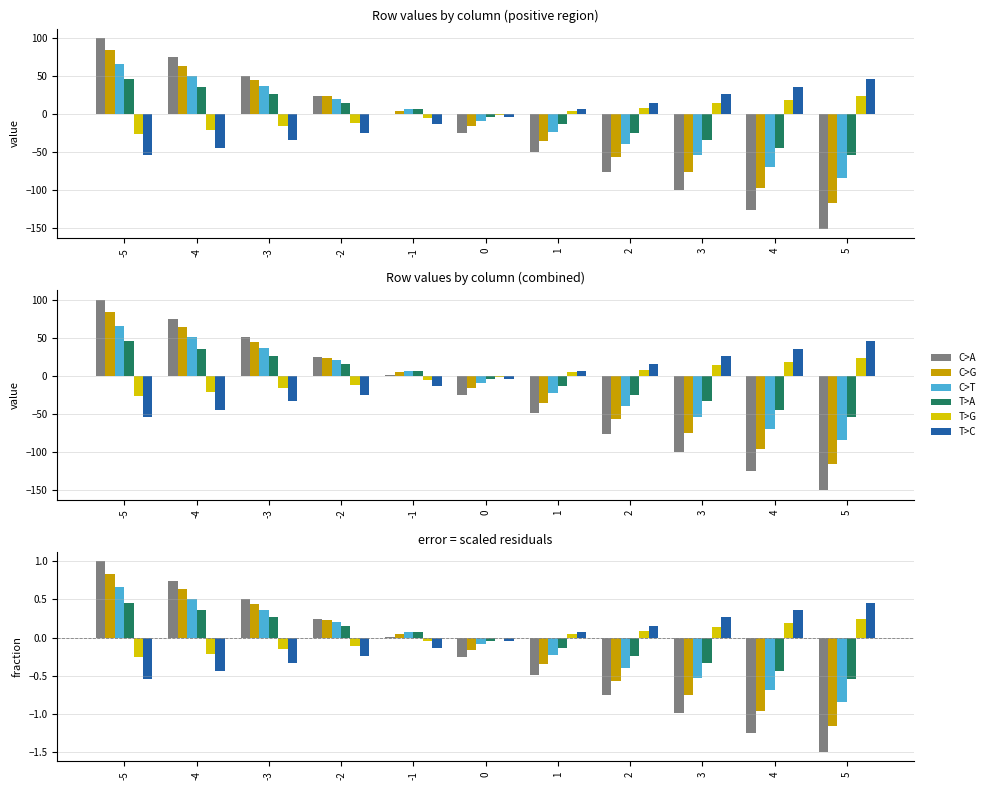

Are the bars horizontal?

No